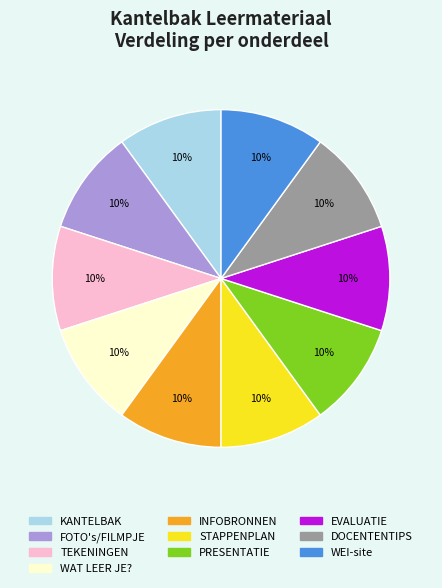

Is it true that EVALUATIE is 10% of the pie?

True